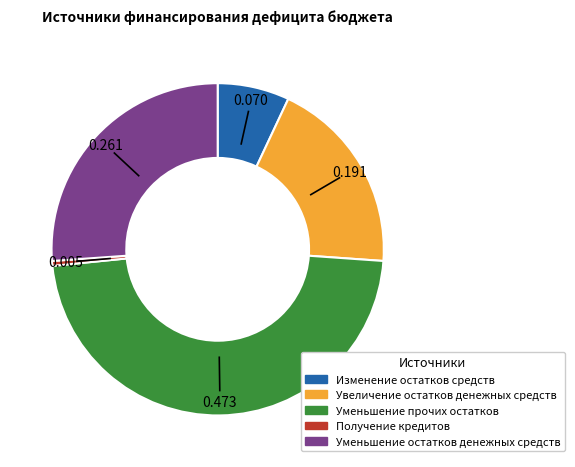

Which slice is the largest?

Уменьшение прочих остатков